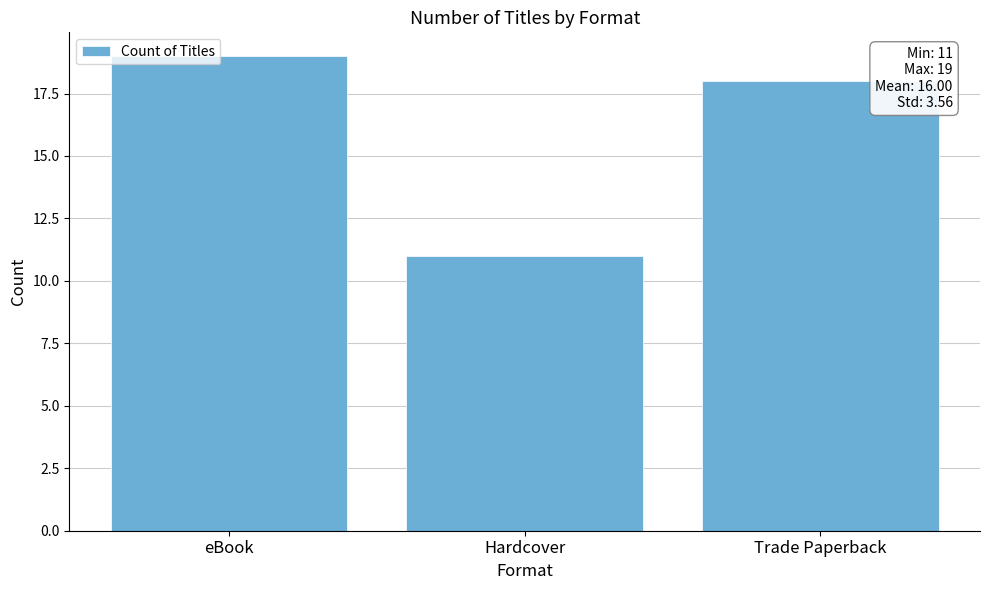

What is the change in value from eBook to Trade Paperback?

-1